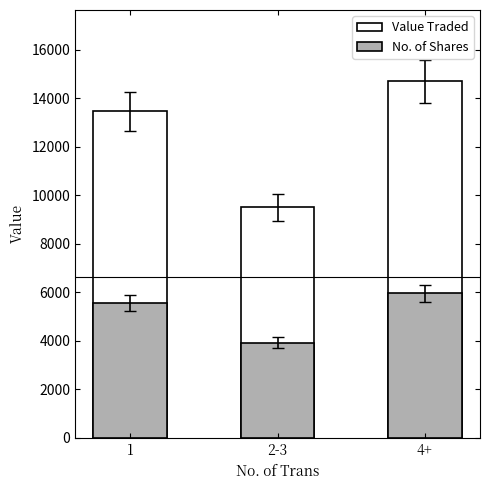

True or false: Value Traded has a value of 8285 at 4+.

False